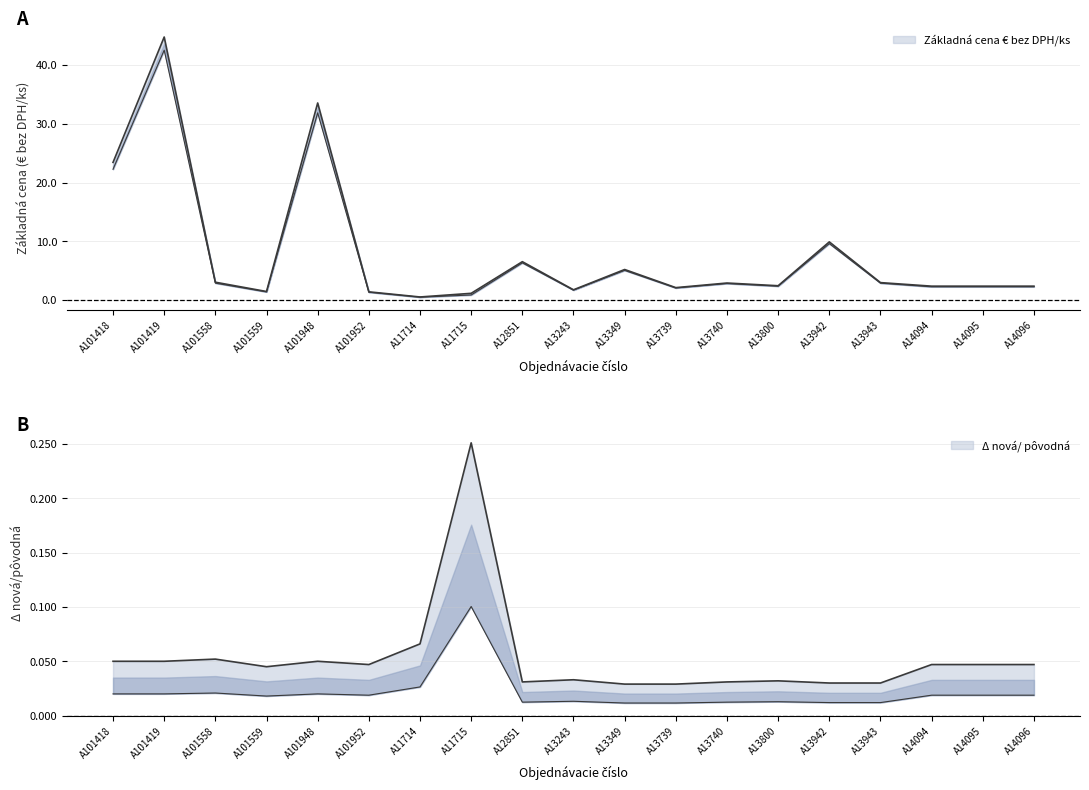

True or false: Základná cena € bez DPH/ks and Δ nová/ pôvodná cross at least once.

False